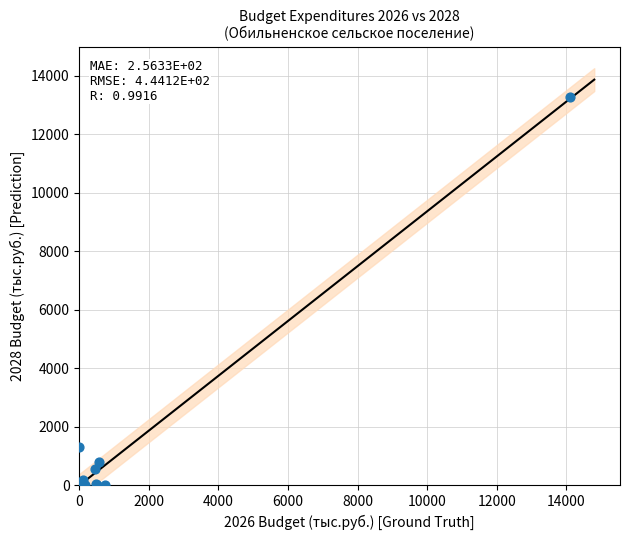

What Y value in the scatter plot is closest to 6631?

1324.9